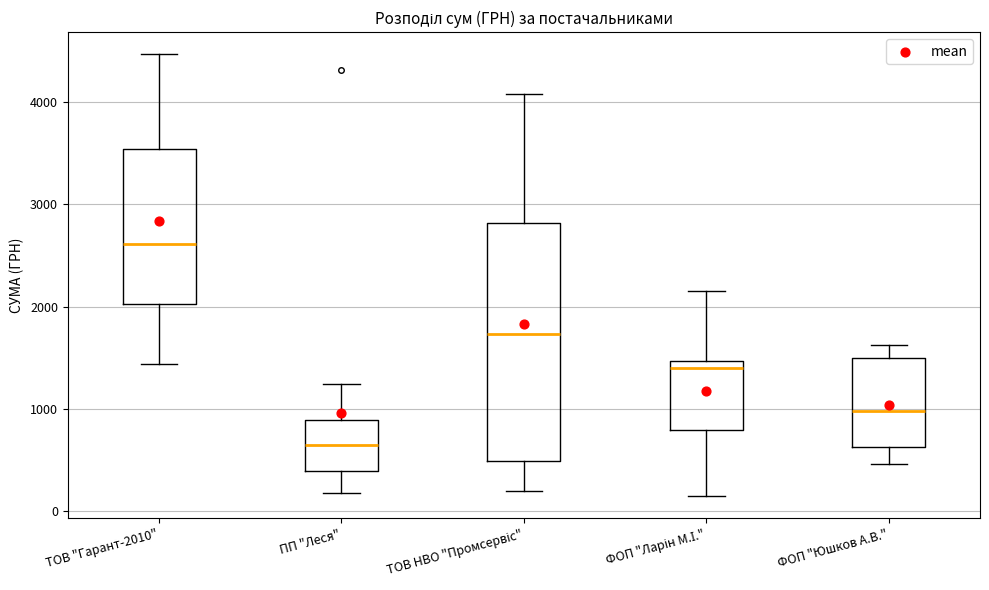

Which box has the lowest median line?

ПП "Леся"